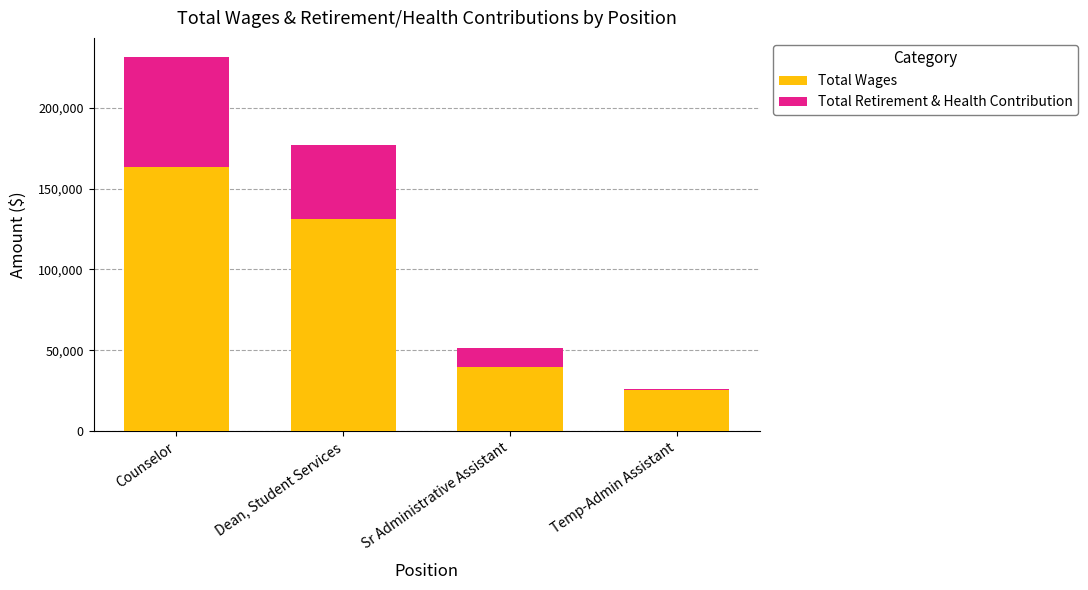

The value of Total Wages at Temp-Admin Assistant is 14761. True or false?

False